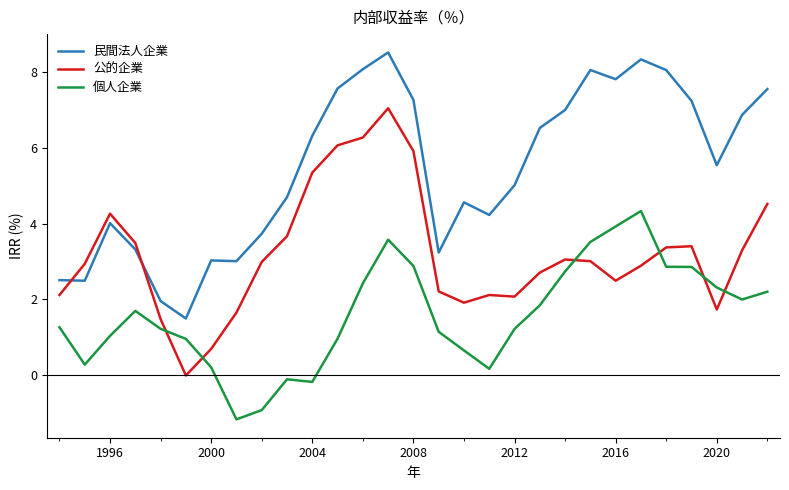

What is the highest value of the 個人企業 series?

4.3